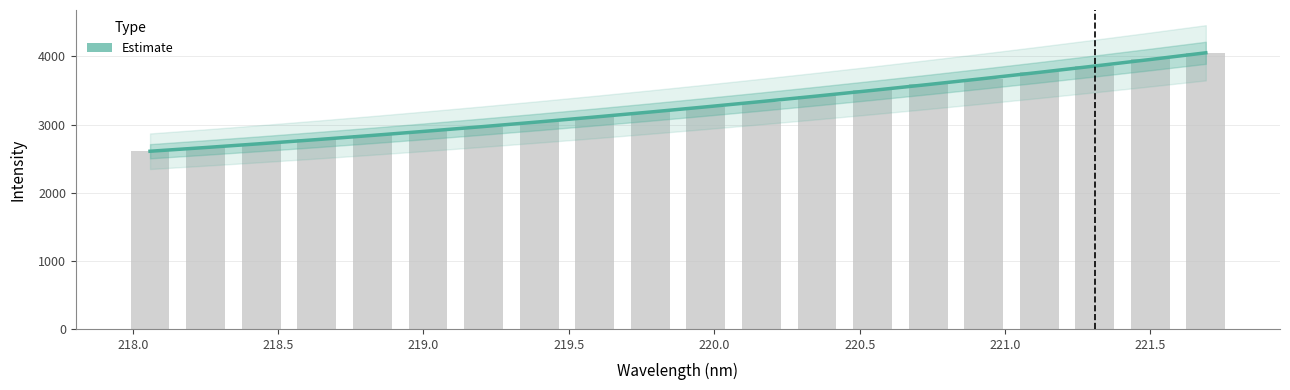

What is the minimum value shown in the chart?

2608.0